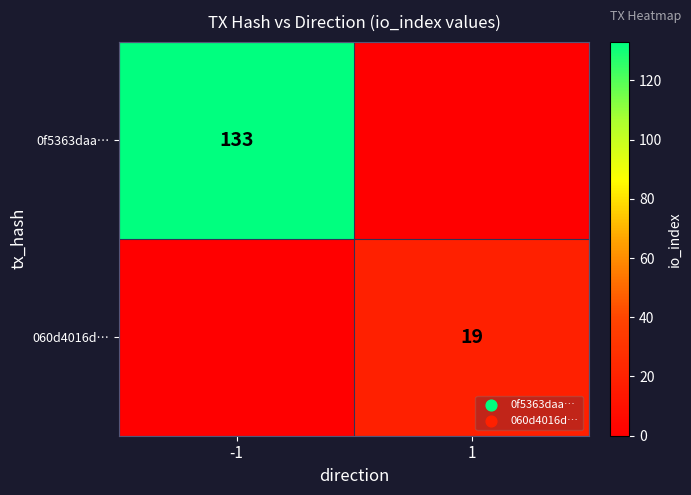

The value of 0f5363daa… at -1 is 133. True or false?

True